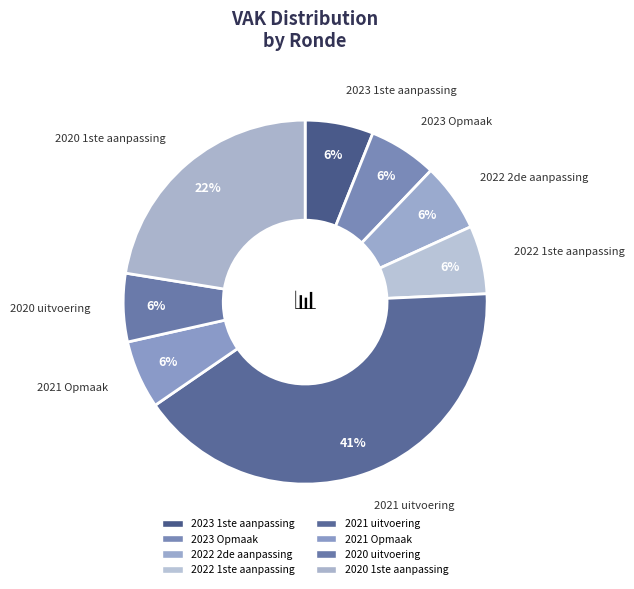

Is 2022 2de aanpassing the majority of the pie?

No